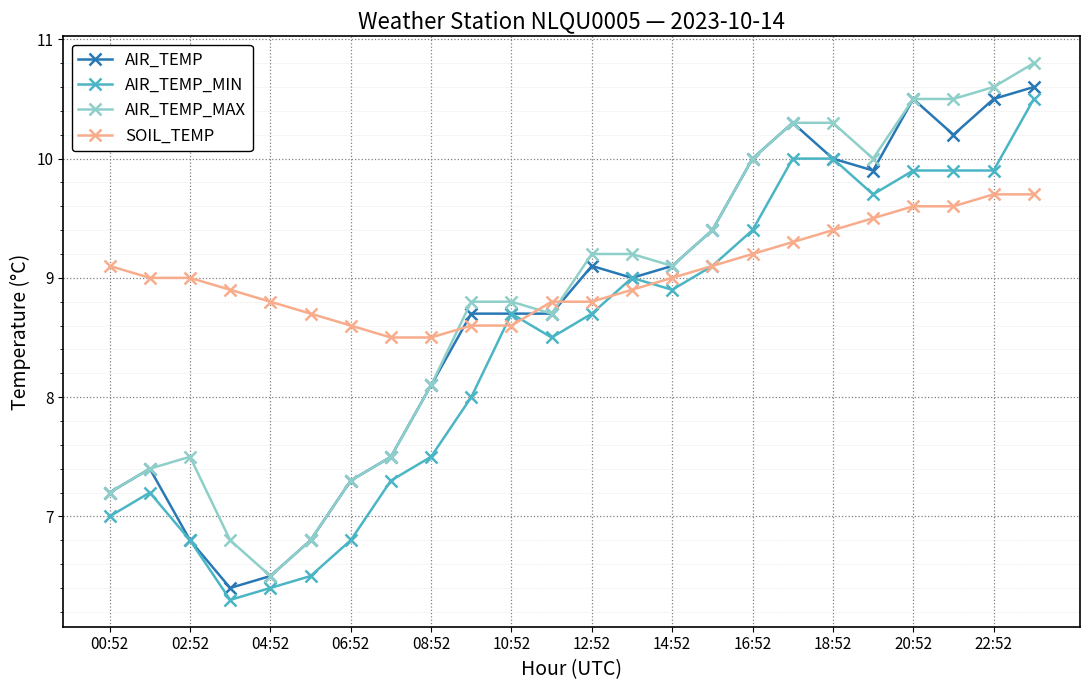

Which series has the largest total across all categories?

SOIL_TEMP